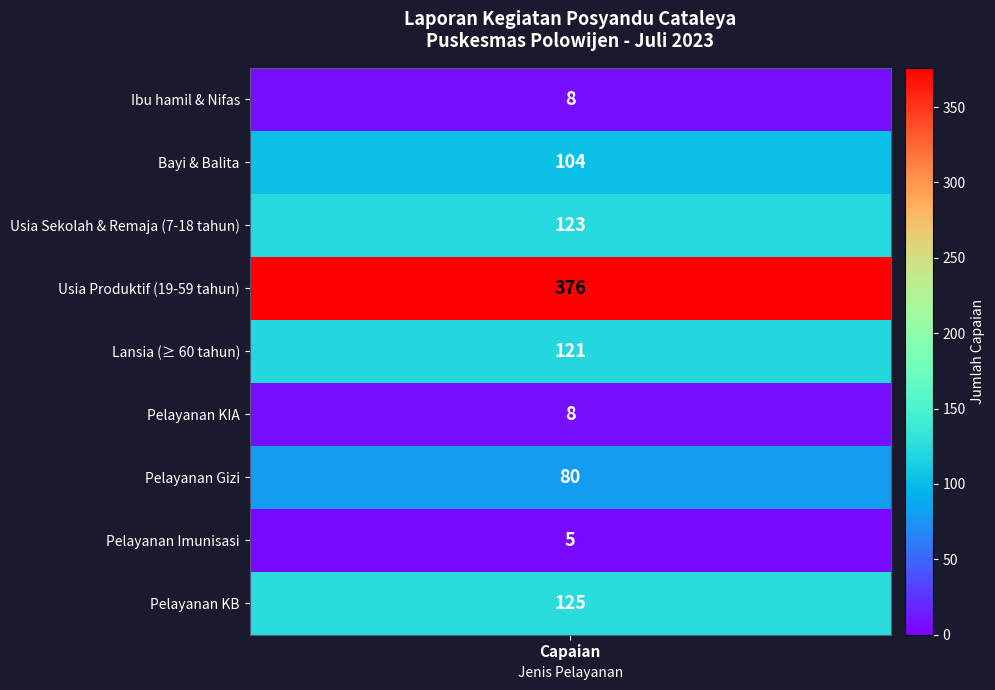

The value at Ibu hamil & Nifas is 2. True or false?

False